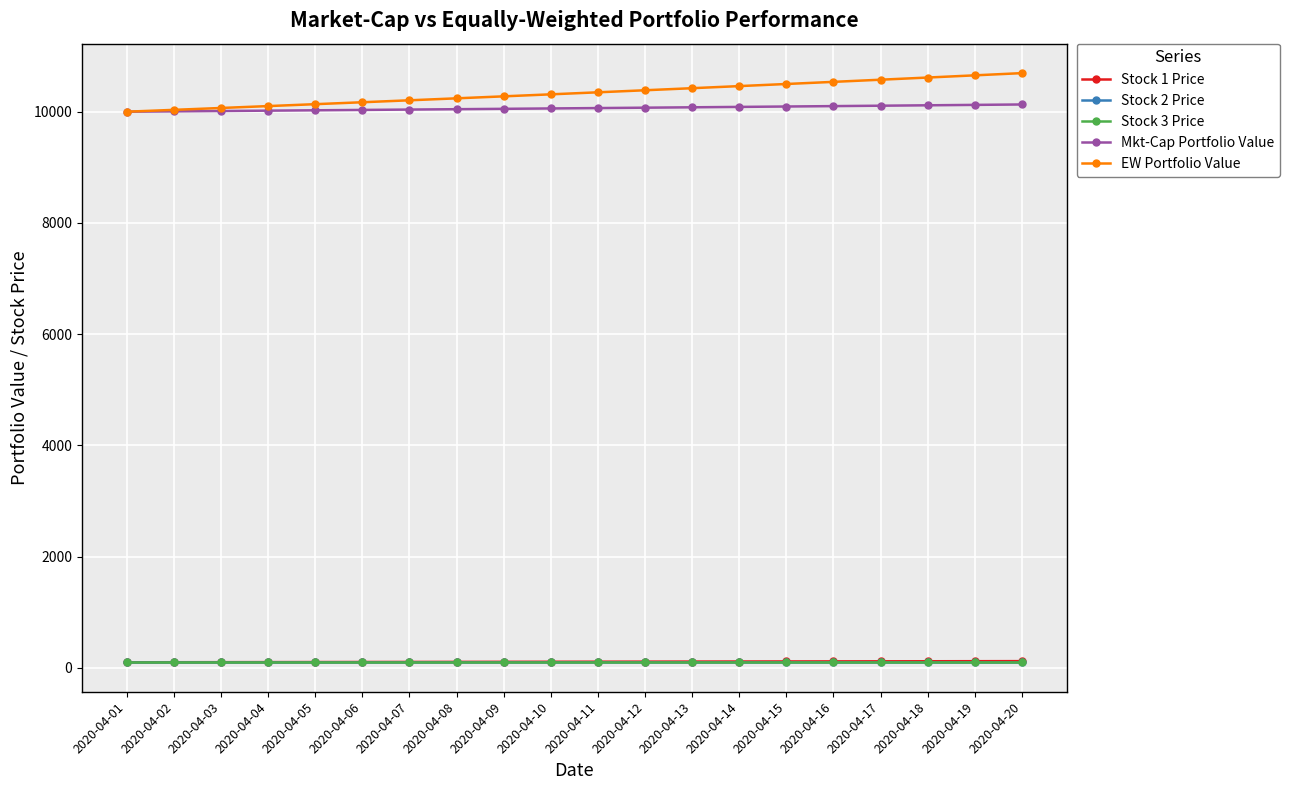

Is it true that Stock 1 Price equals 59.1 at 2020-04-09?

False